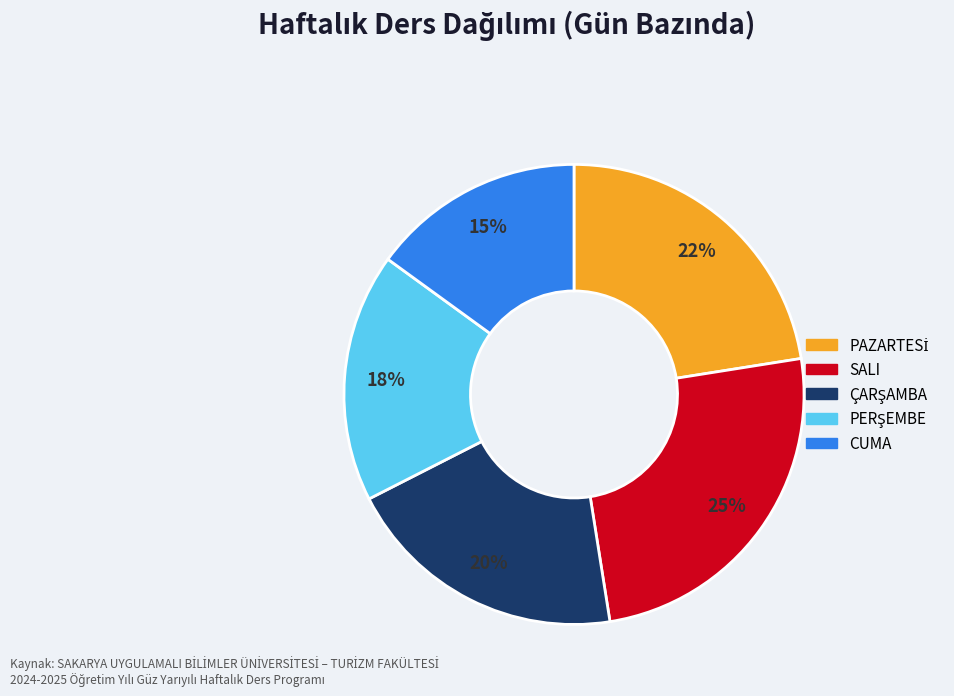

Is it true that SALI is 25% of the pie?

True